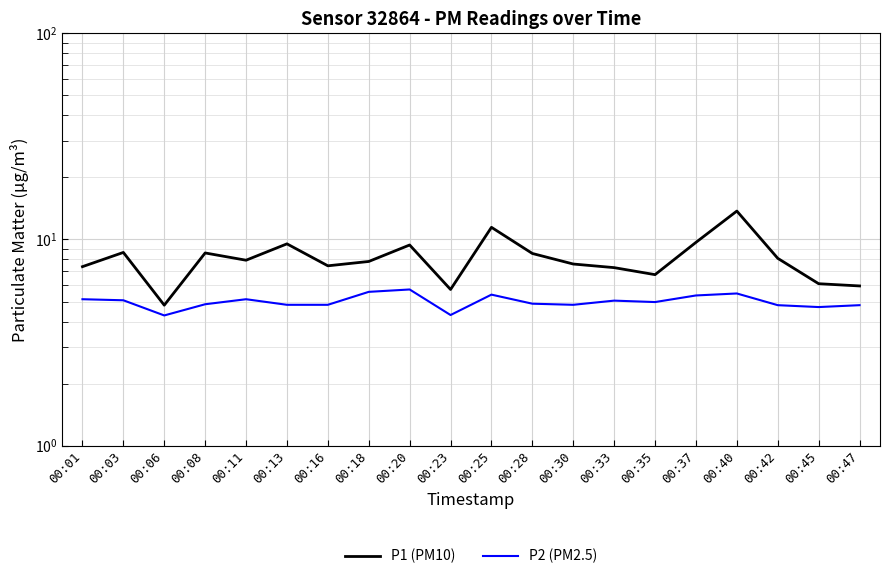

Reading left to right, list all the values displayed in this chart.

P1 (PM10): 7.4	8.7	4.8	8.6	7.9	9.5	7.5	7.8	9.4	5.7	11.4	8.6	7.6	7.3	6.8	9.7	13.7	8.1	6.1	6.0
P2 (PM2.5): 5.1	5.1	4.3	4.8	5.1	4.8	4.8	5.6	5.7	4.3	5.4	4.9	4.8	5.0	5.0	5.3	5.5	4.8	4.7	4.8